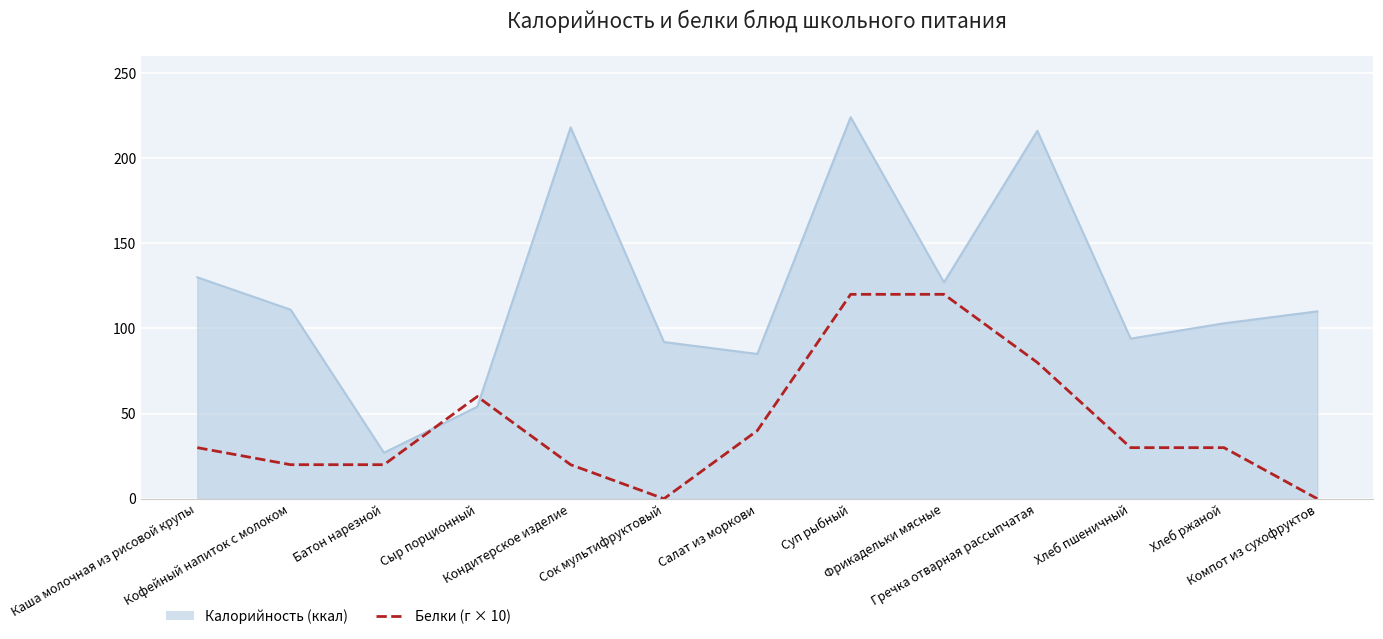

What is the difference between the maximum and minimum values in the Калорийность (ккал) series?

197